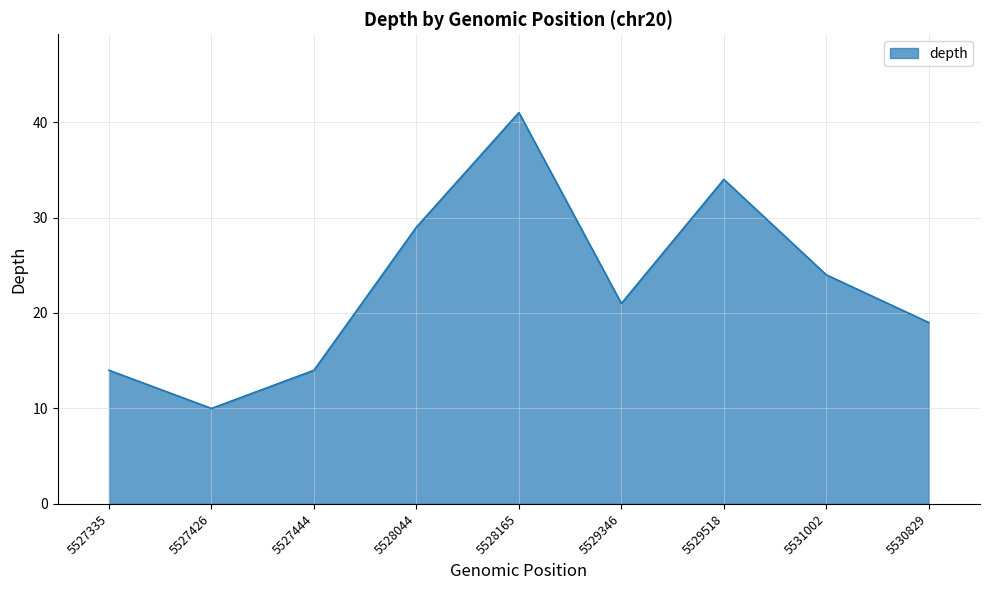

What is the ratio of the value at 5527335 to the value at 5528044?

0.5